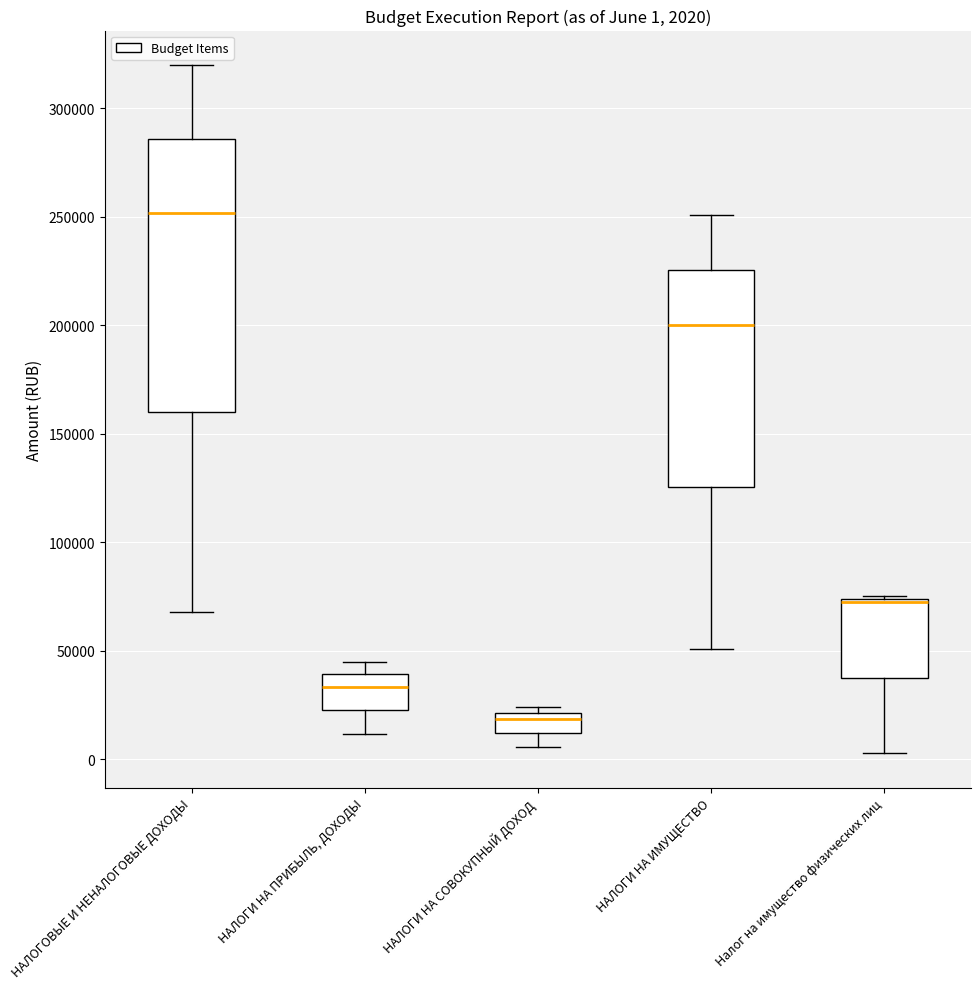

Comparing the boxes themselves (not the whiskers), which one is the tallest?

НАЛОГОВЫЕ И НЕНАЛОГОВЫЕ ДОХОДЫ